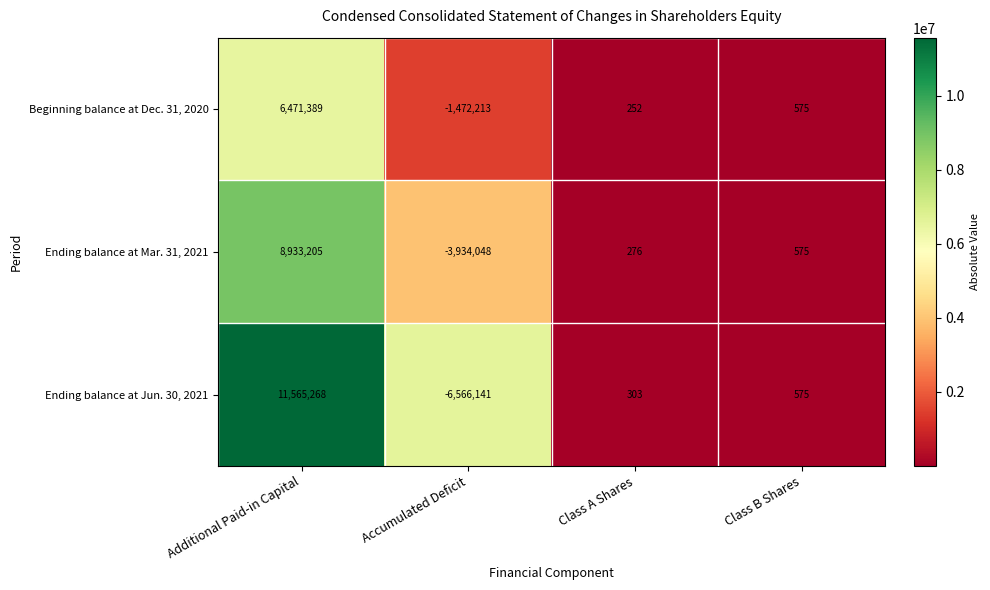

What is the spread (max minus min) of values at Class A Shares?

51